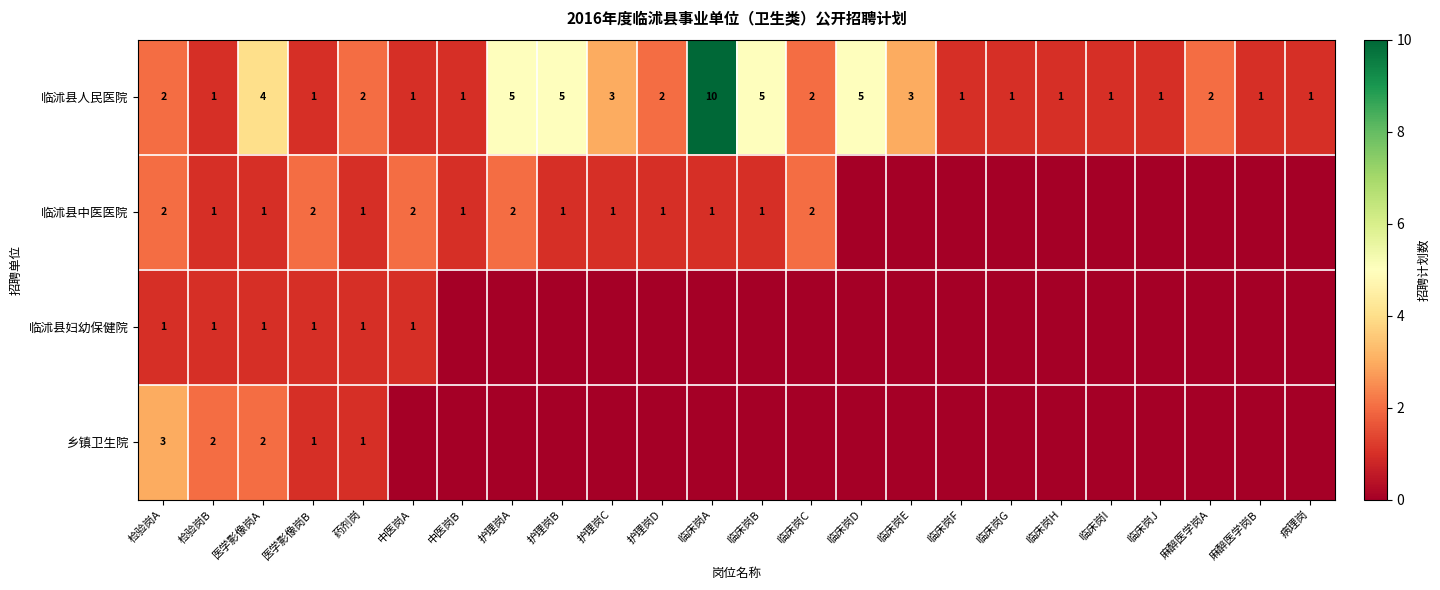

What is the difference between the maximum and second lowest values in the 临沭县人民医院 series?

9